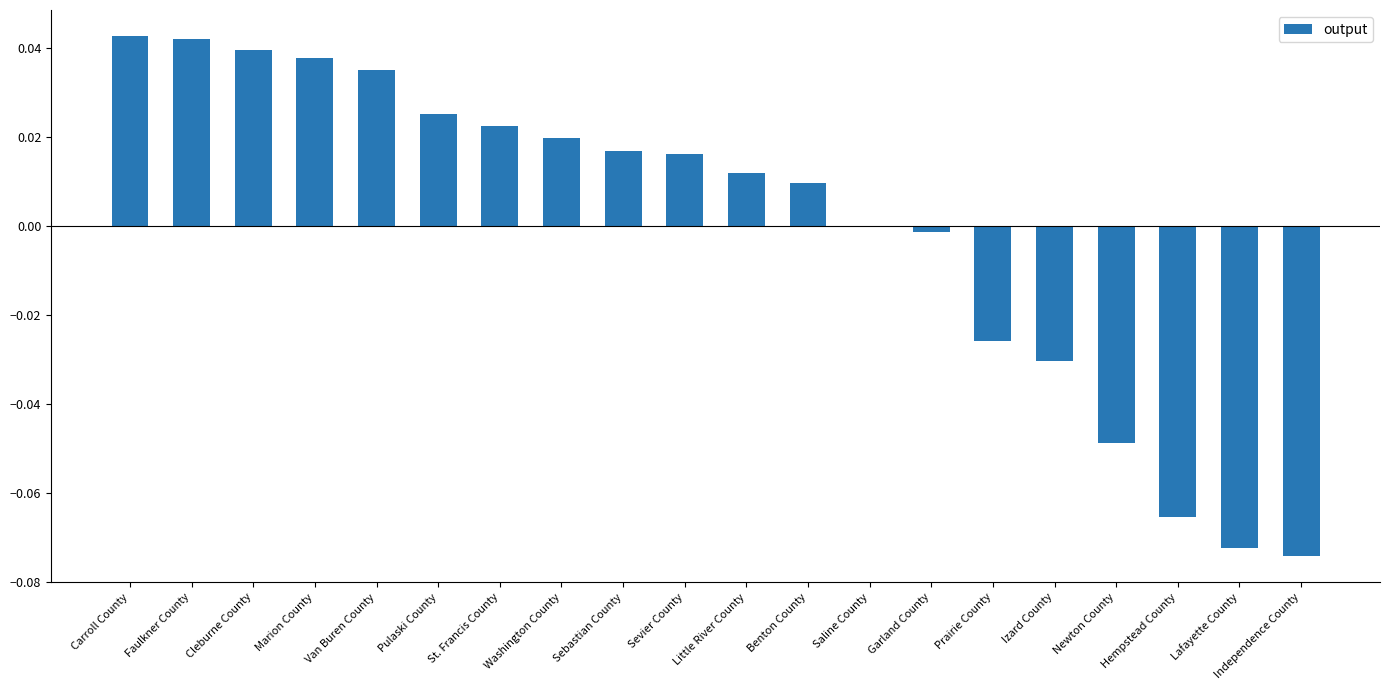

Between Little River County and Saline County, which is larger?

Little River County